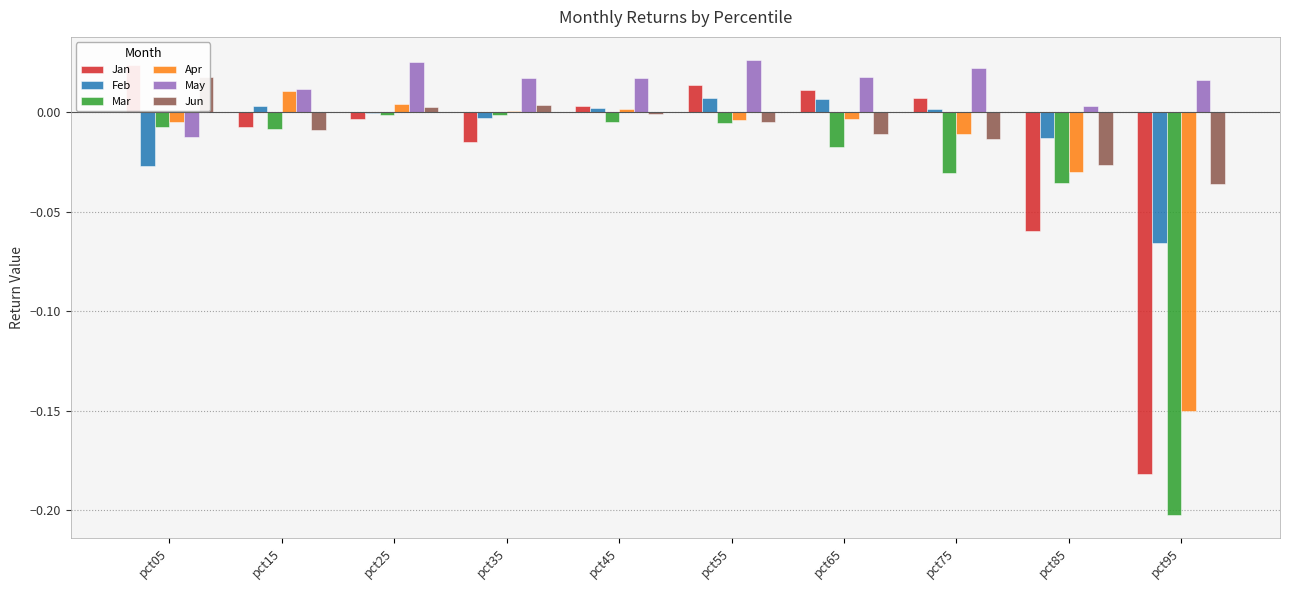

Between pct25 and pct35, which series saw the biggest shift?

Jan